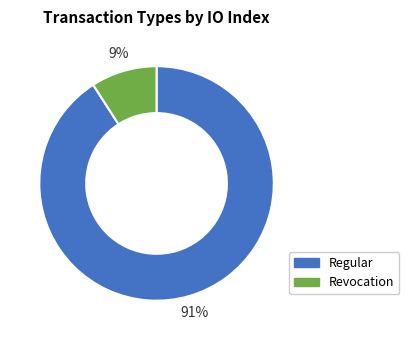

Is Revocation the majority of the pie?

No